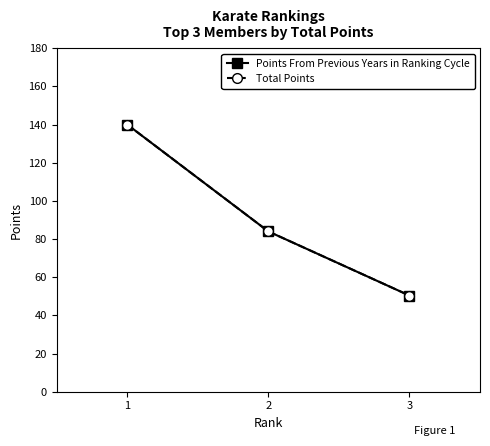

Is this an area chart (filled region under the line)?

No